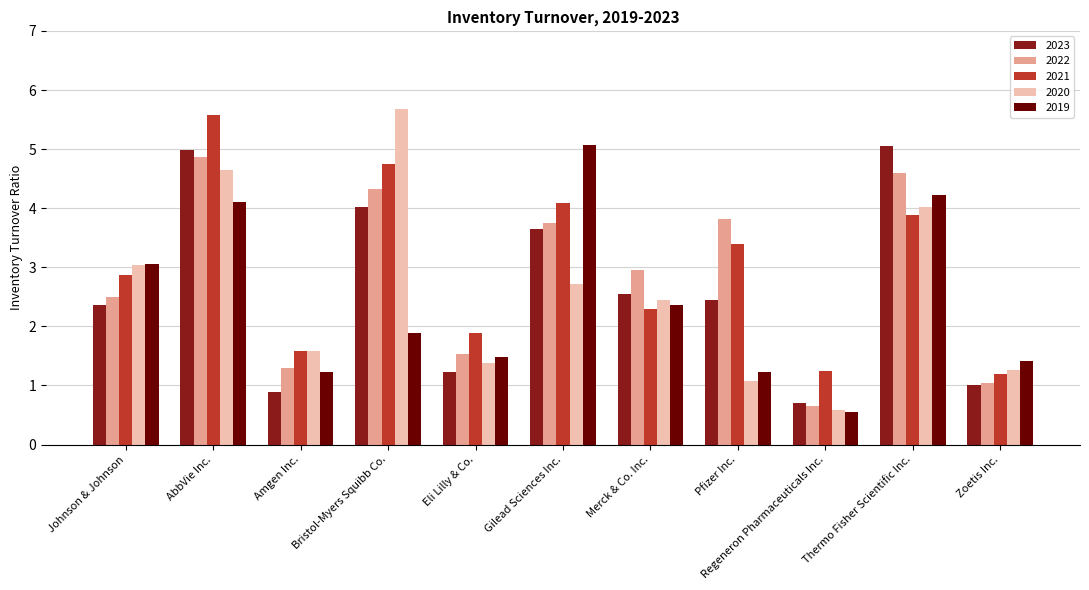

Are the bars grouped side by side (vs. stacked)?

Yes